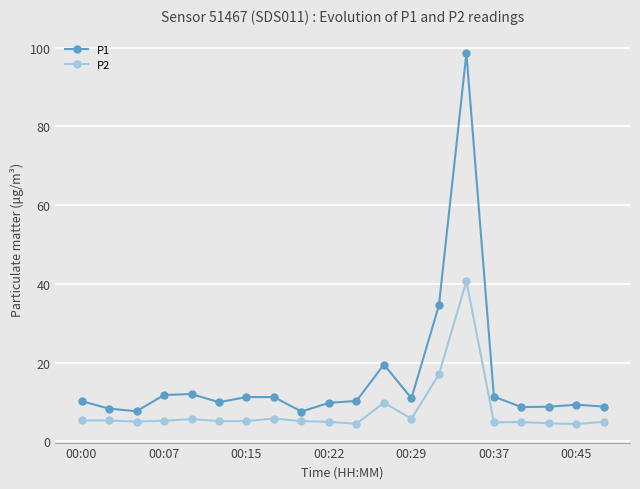

List the series in order of their peak value, lowest first.

P2, P1